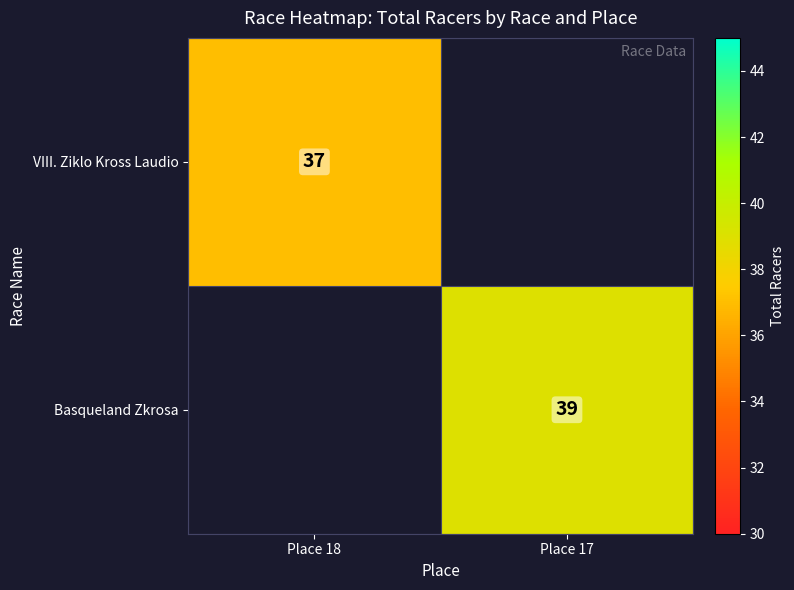

The value of VIII. Ziklo Kross Laudio at Place 18 is 15. True or false?

False